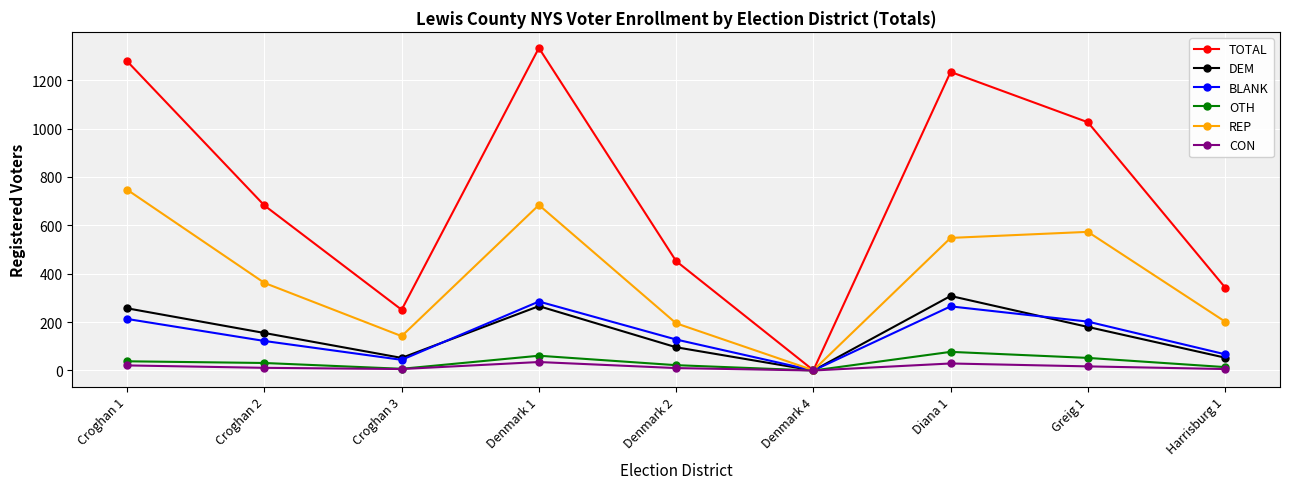

How many CON values are between 6 and 21?

6